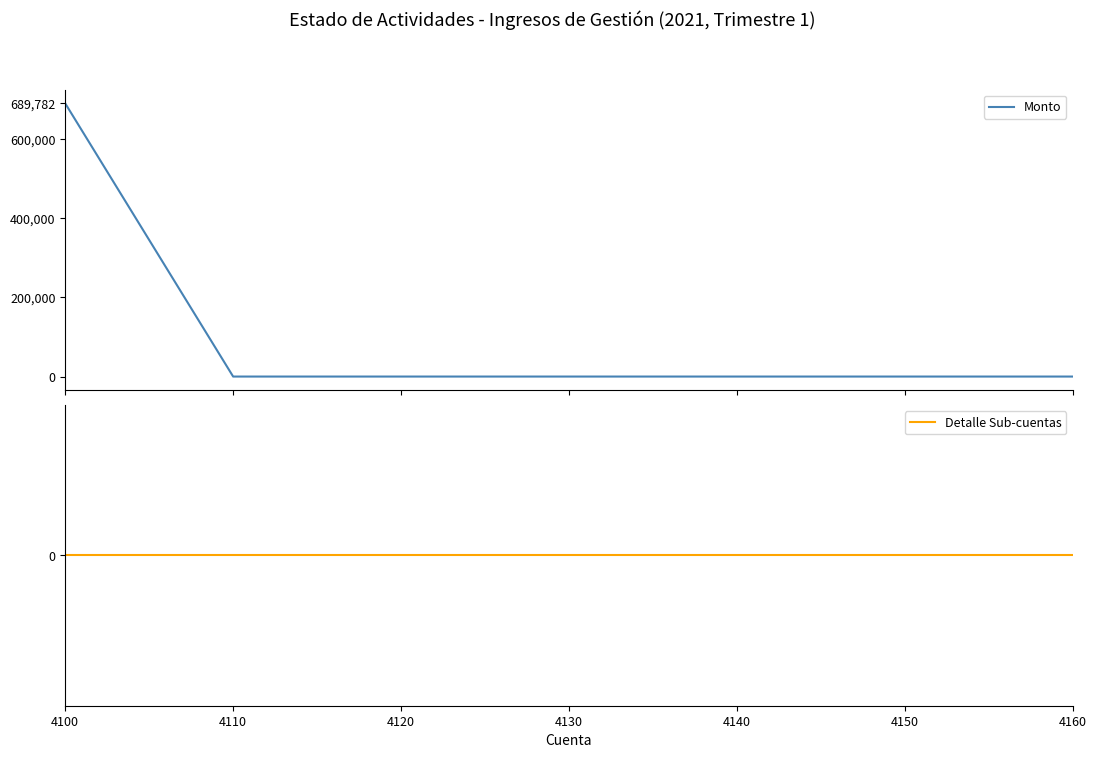

True or false: Detalle Sub-cuentas and Monto intersect in this chart.

False